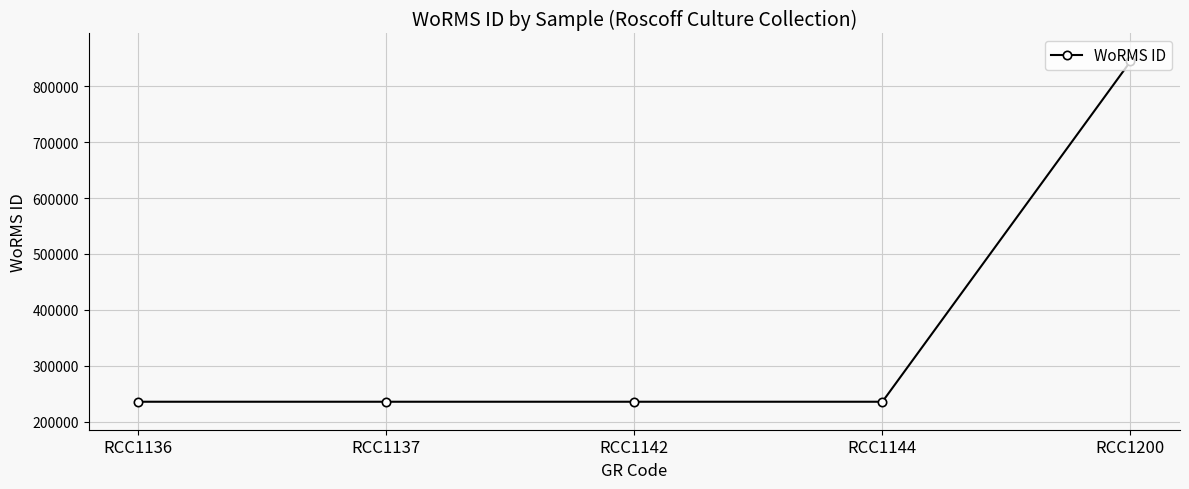

What is the difference between the maximum and second lowest values?

608076